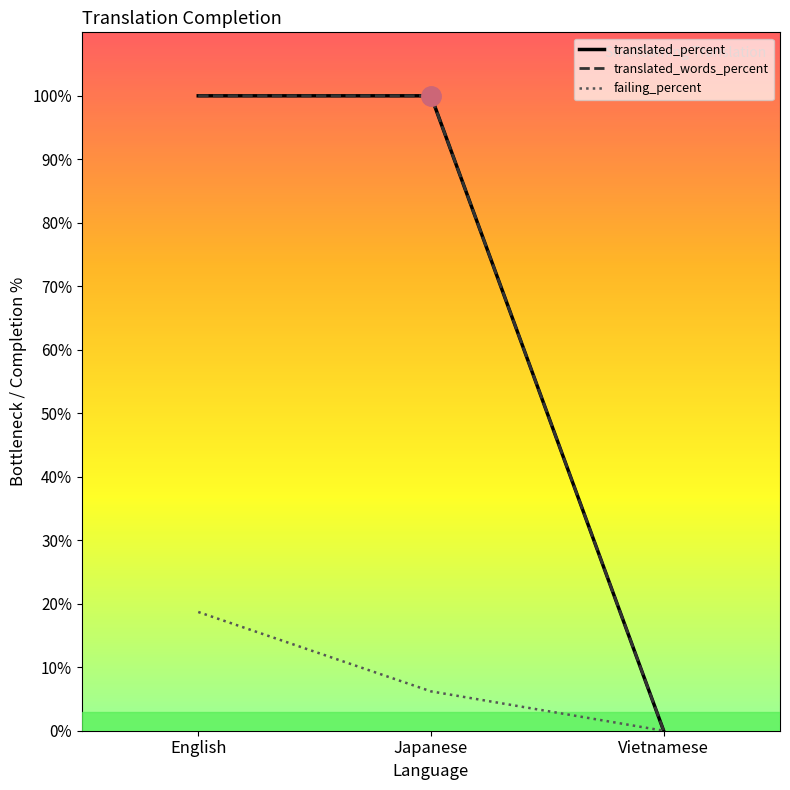

The translated_percent series shows -46.2 at Vietnamese. True or false?

False